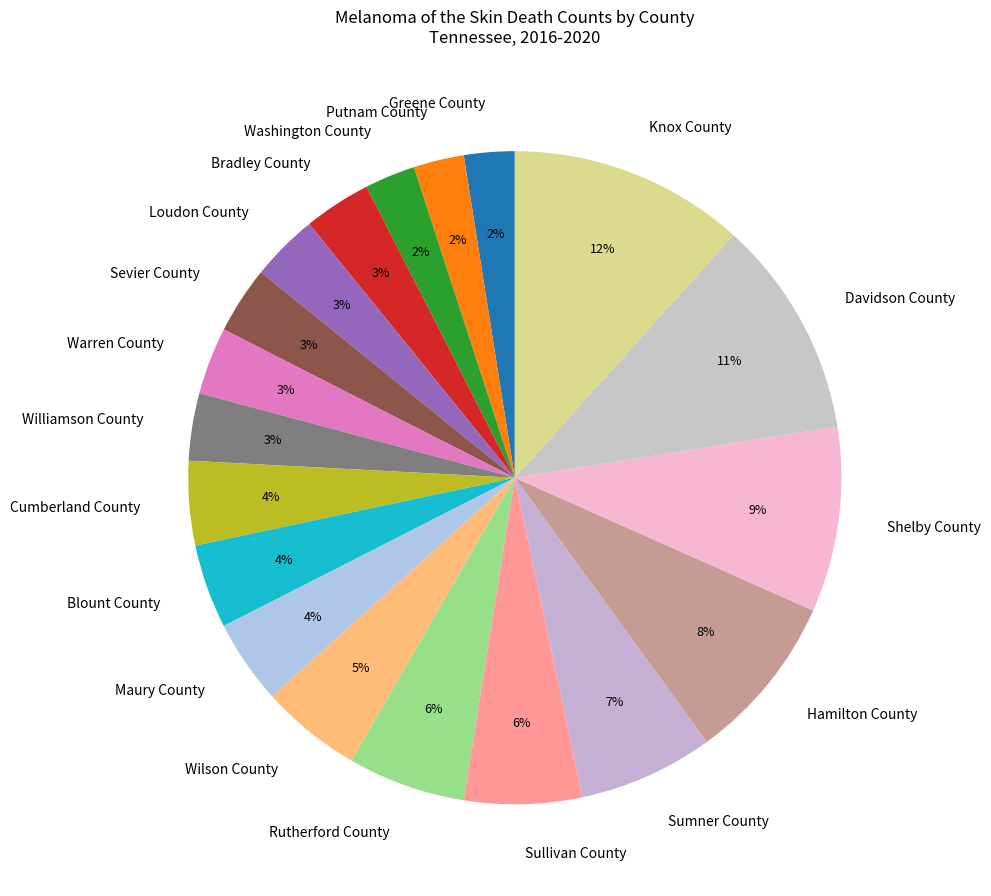

Is it true that Sullivan County is 13% of the pie?

False